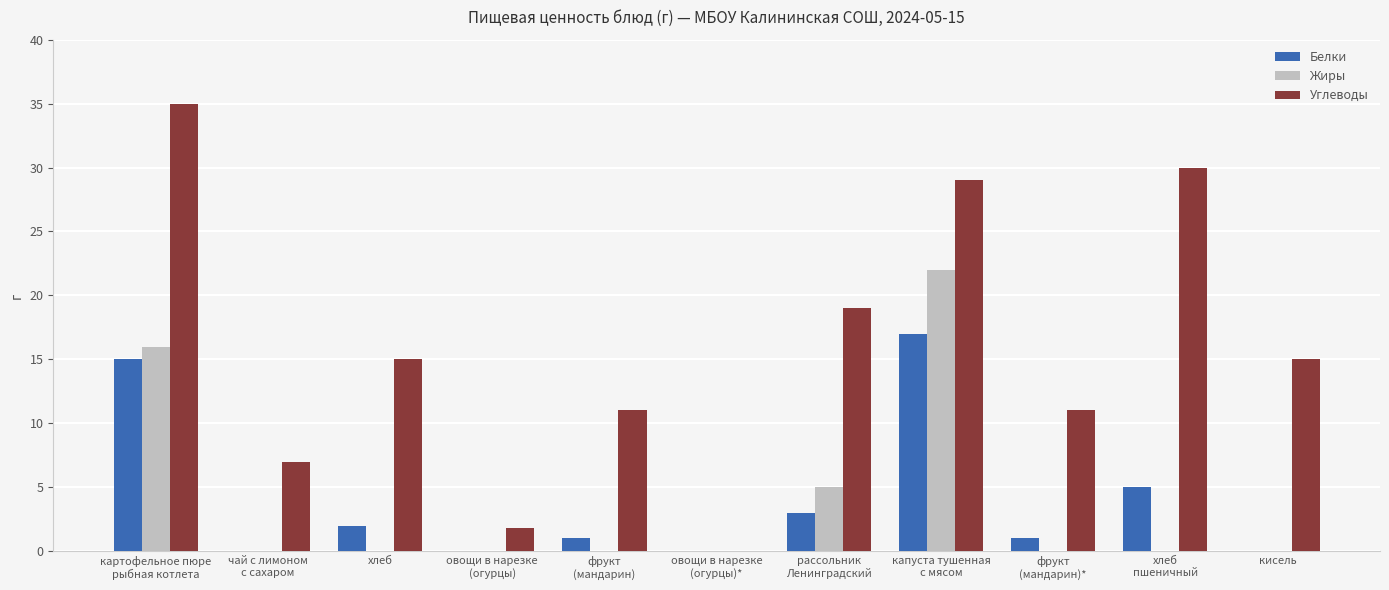

At which label does Углеводы first exceed 15?

картофельное пюре
рыбная котлета